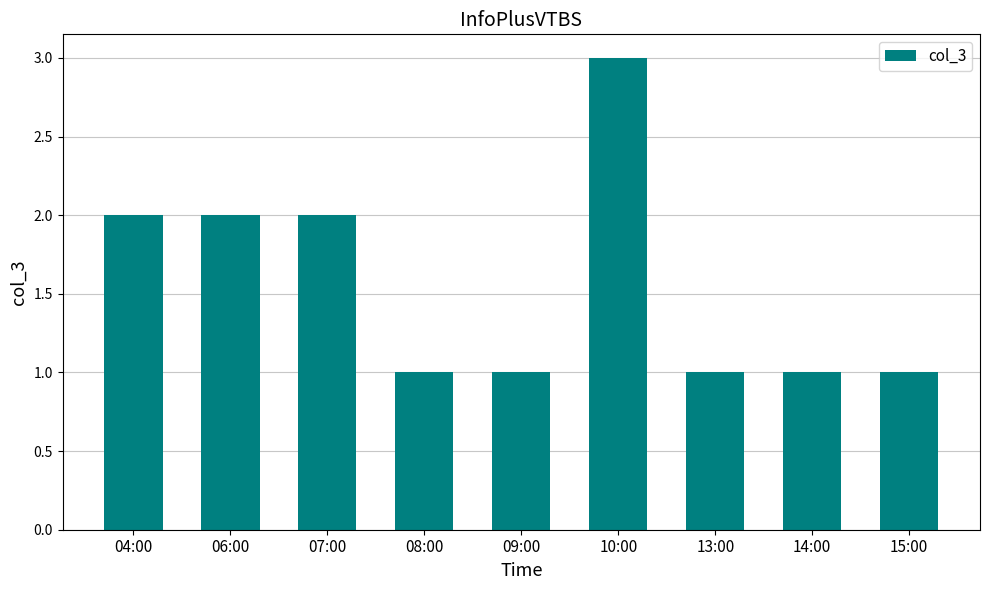

What is the difference between the maximum and minimum values?

2